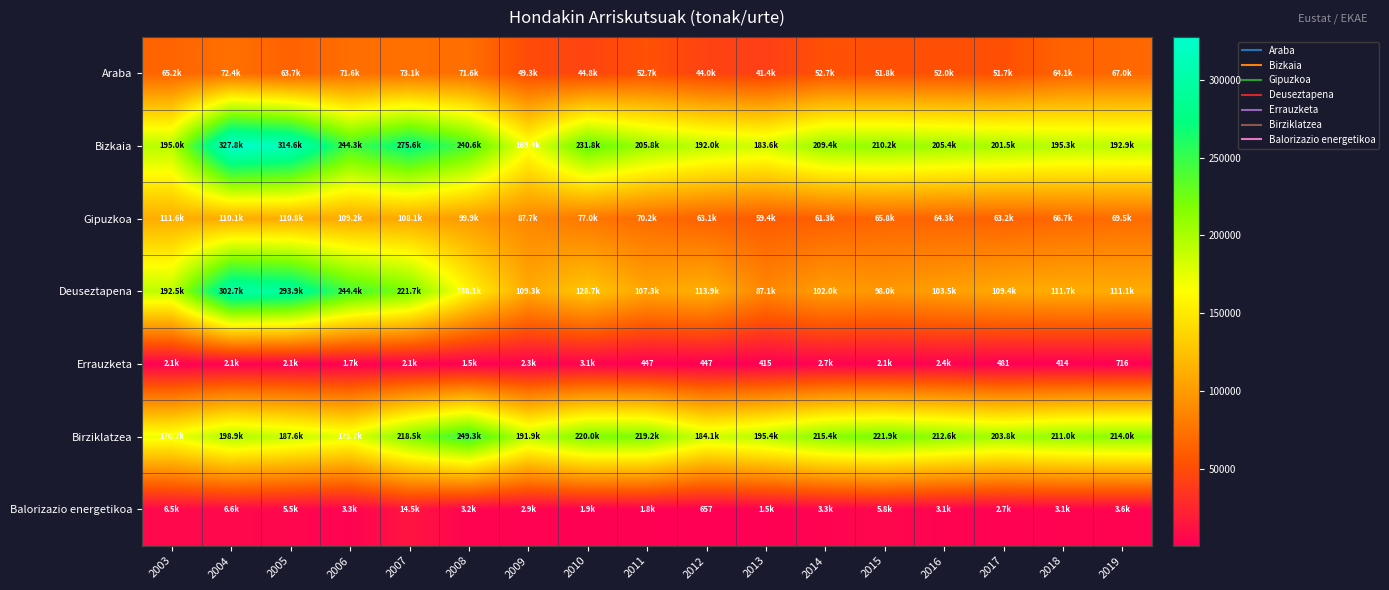

Is it true that Gipuzkoa equals 42322.6 at 2008?

False